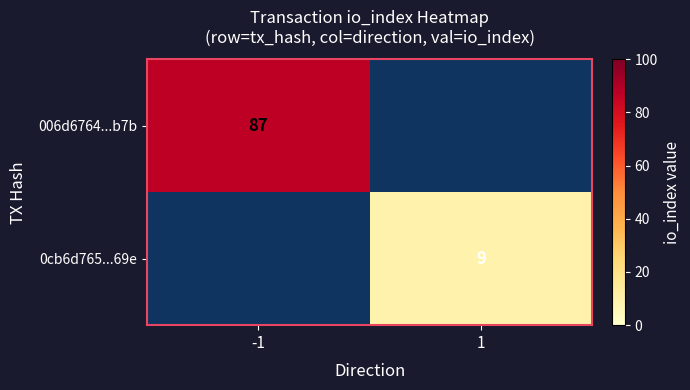

At how many categories does at least one series exceed 73?

1